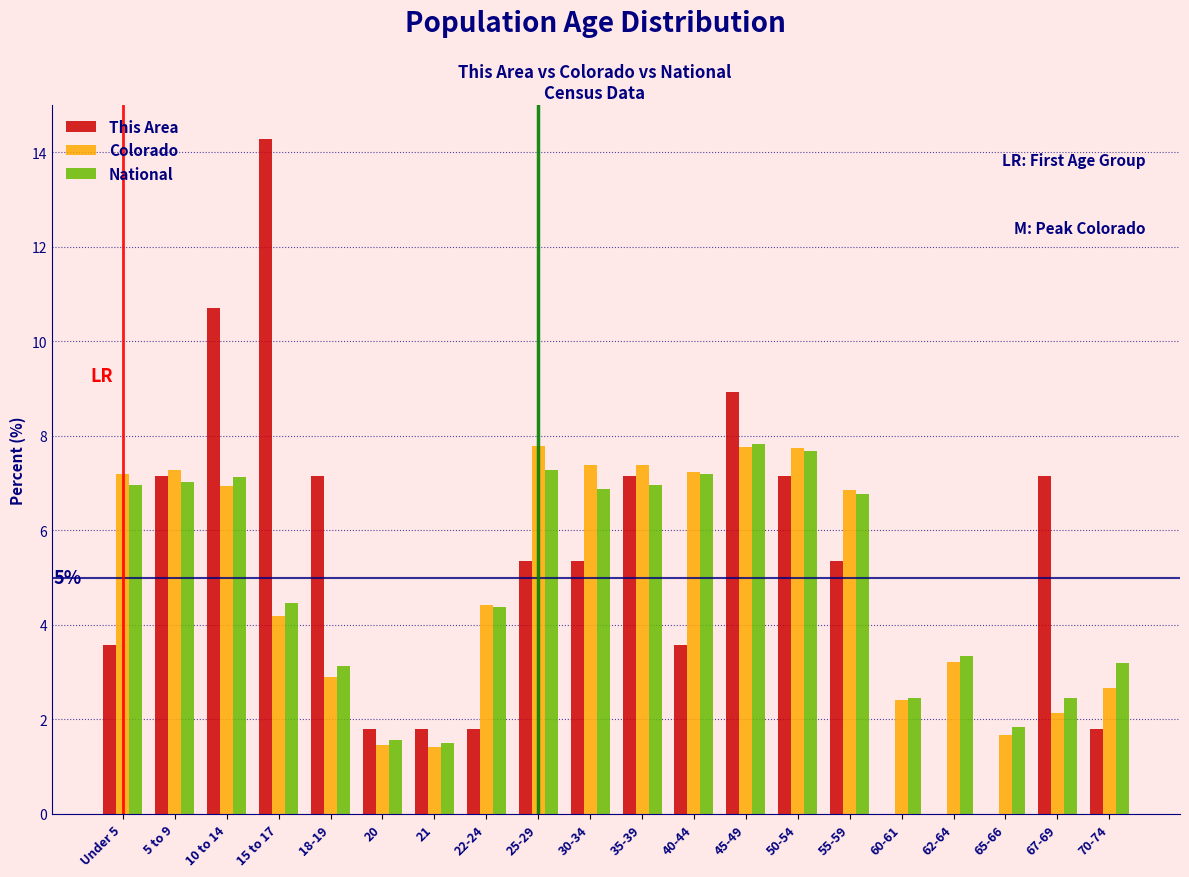

Where does the This Area series first go above 5?

5 to 9